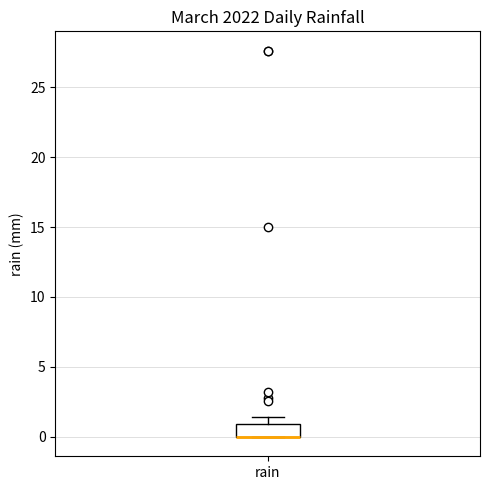

Read this box plot against the y-axis: the position of the median line, the range covered by the box, and the ends of both whiskers. The values are not printed on the chart, so give them approximately, as read against the axis.

median 0.0 (drawn on the box's lower edge), box 0.0 to 1.0, whiskers 0.0 to 1.5